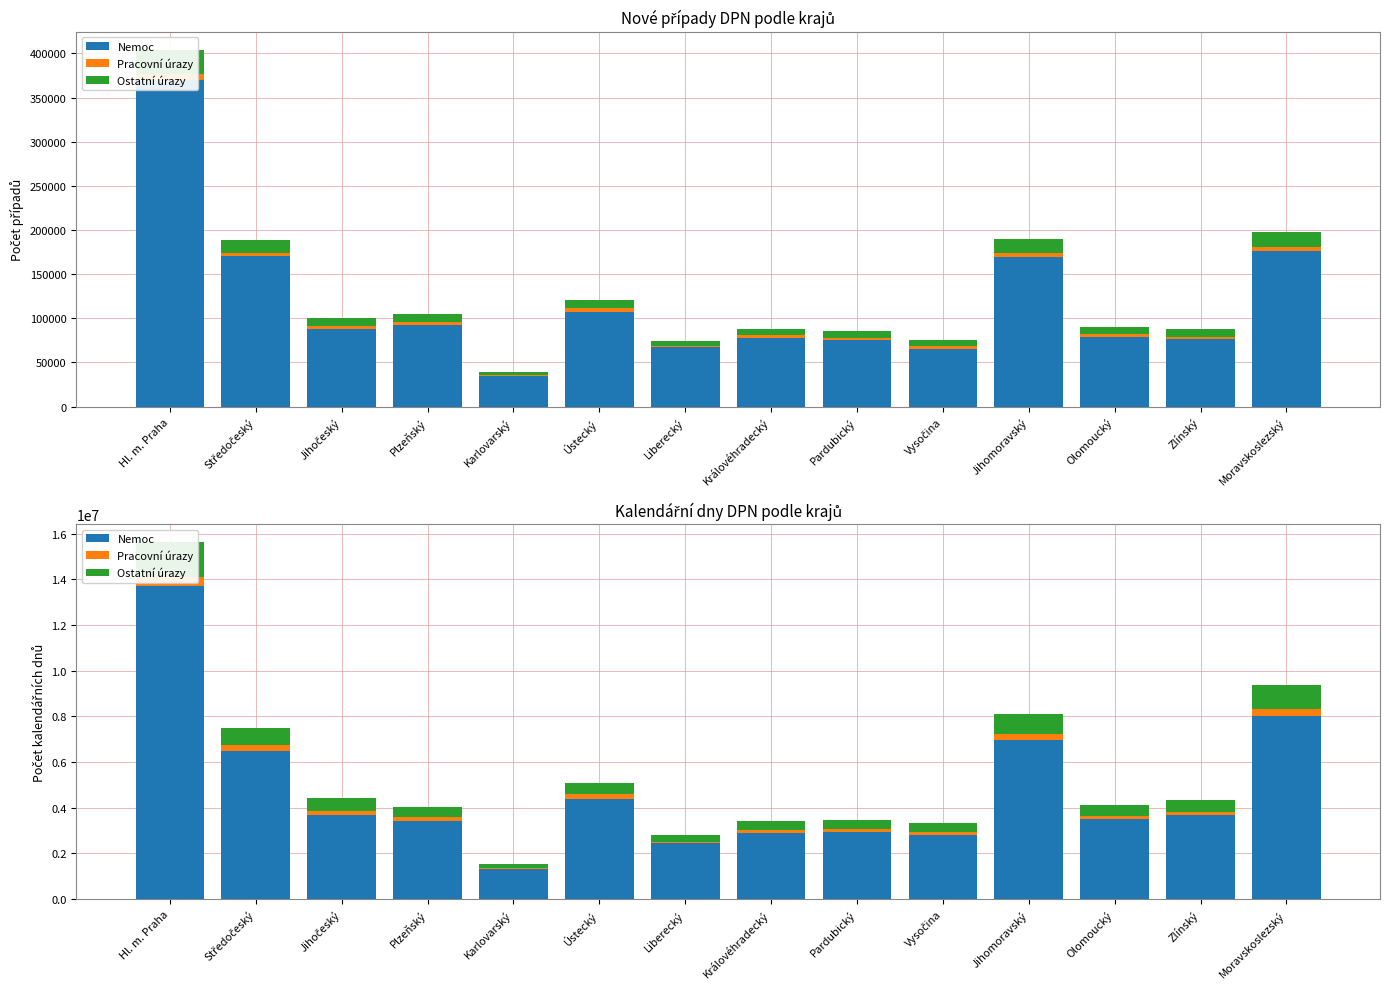

Reading right to left, what are all the values shown in this chart?

Nemoc: 8031427	3664830	3511472	6965020	2806551	2951988	2890653	2439996	4366052	1309630	3415604	3666487	6491309	13712348
Pracovní úrazy: 302240	130583	140060	257664	145798	127933	135402	81854	215209	46449	170037	181465	239711	396465
Ostatní úrazy: 1030747	535957	446884	889516	388671	404097	398912	299757	514311	163023	442427	559680	769990	1519446